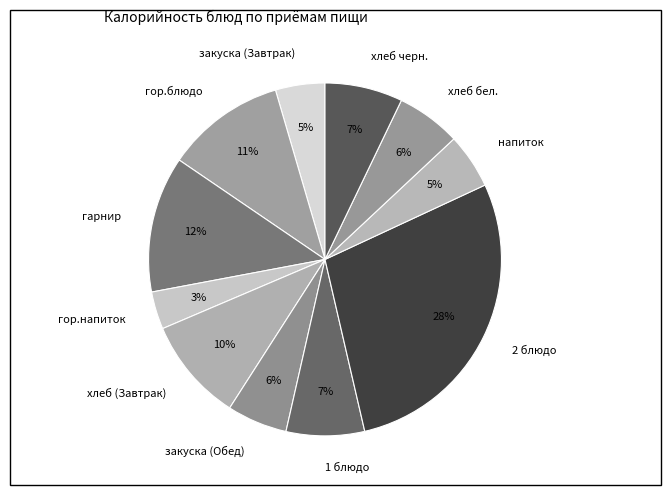

True or false: закуска (Обед) accounts for 6% of the total.

True